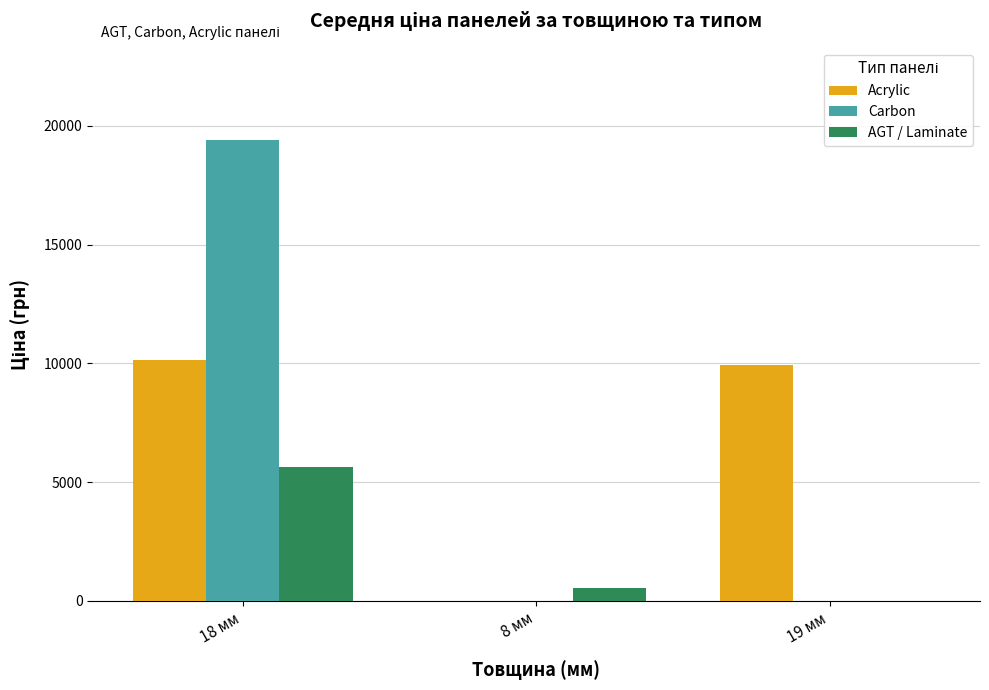

At which label does AGT / Laminate reach its peak?

18 мм